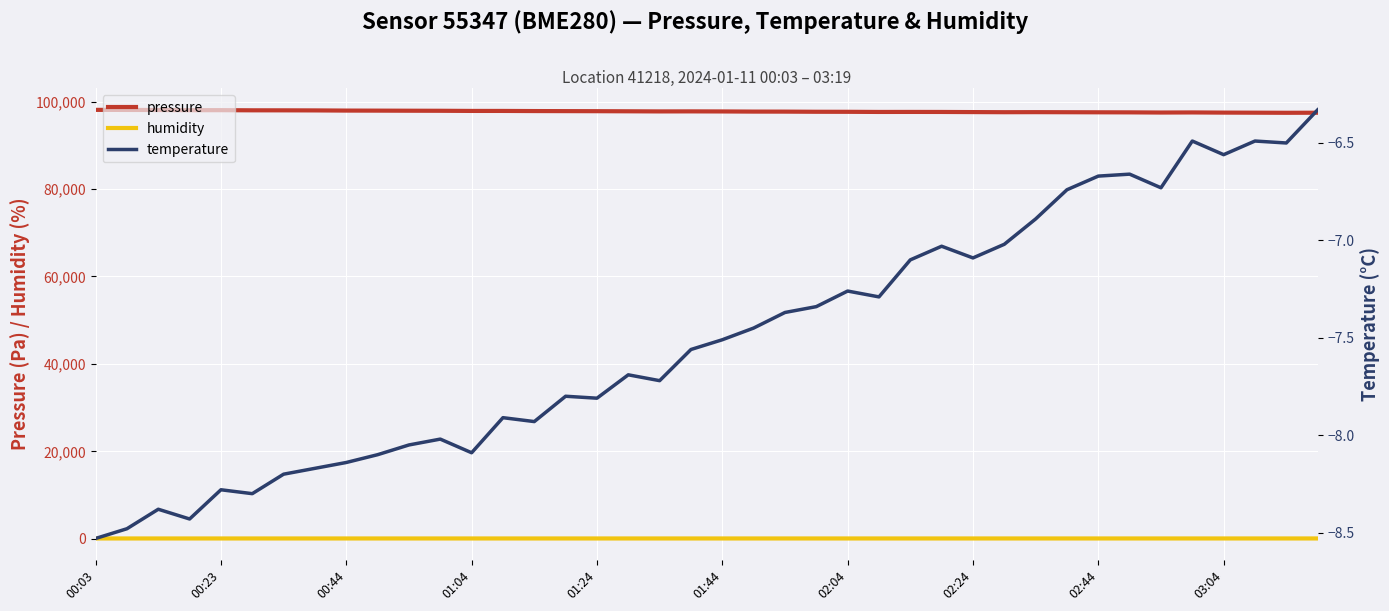

True or false: temperature and pressure cross at least once.

False